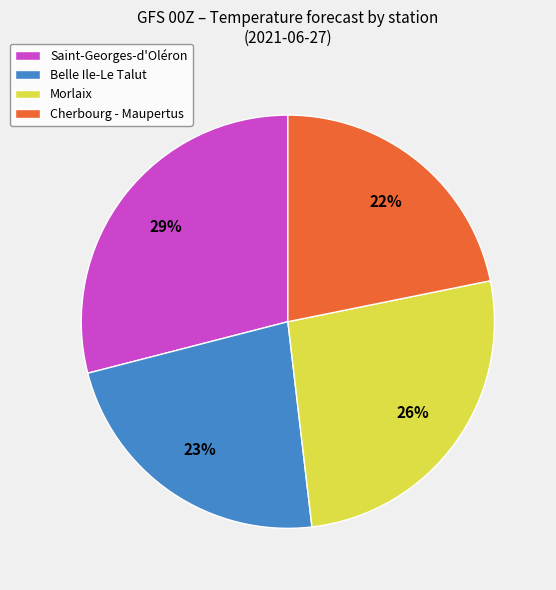

How many segments does this pie chart have?

4